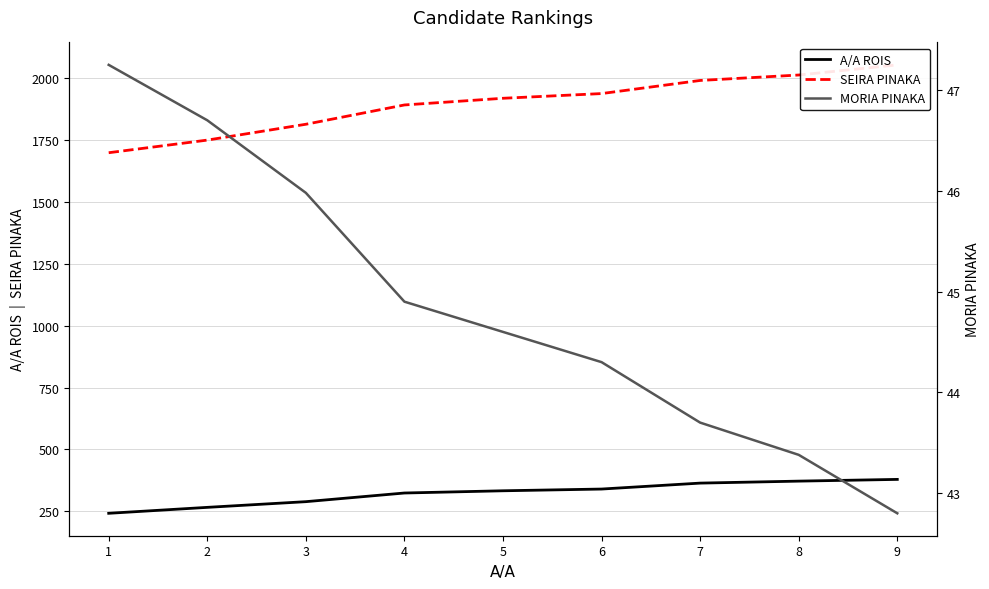

At which label does MORIA PINAKA reach its minimum?

9